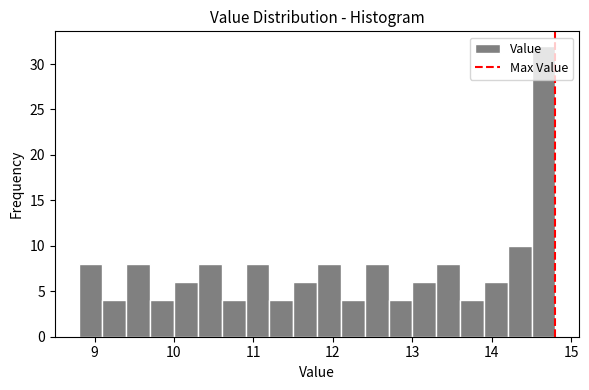

Read against the x-axis, roughly where is the centre of the tallest bar?

14.7